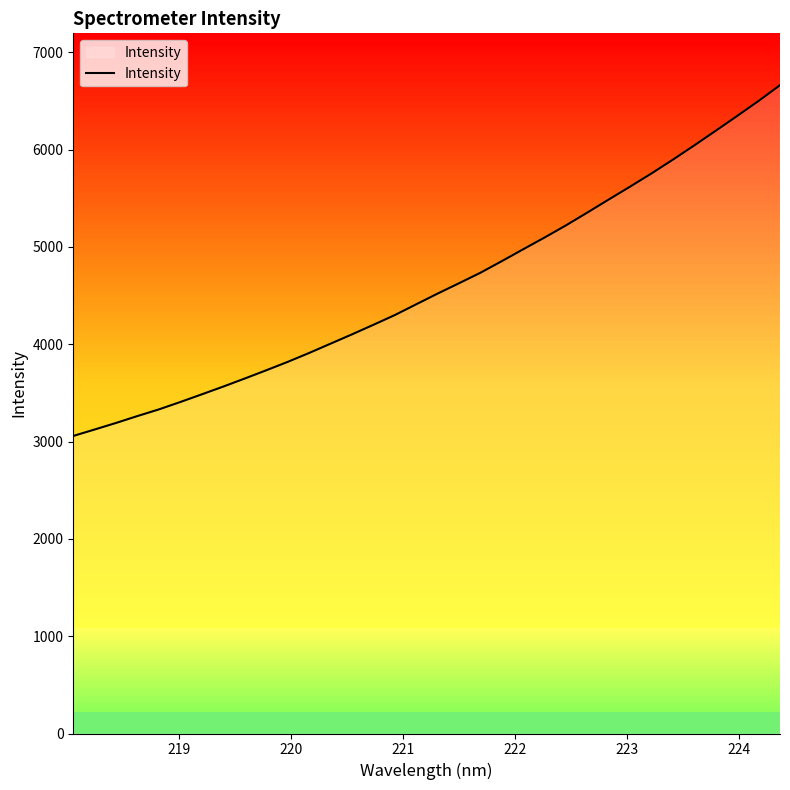

What is the difference between the maximum and minimum values?

3604.3